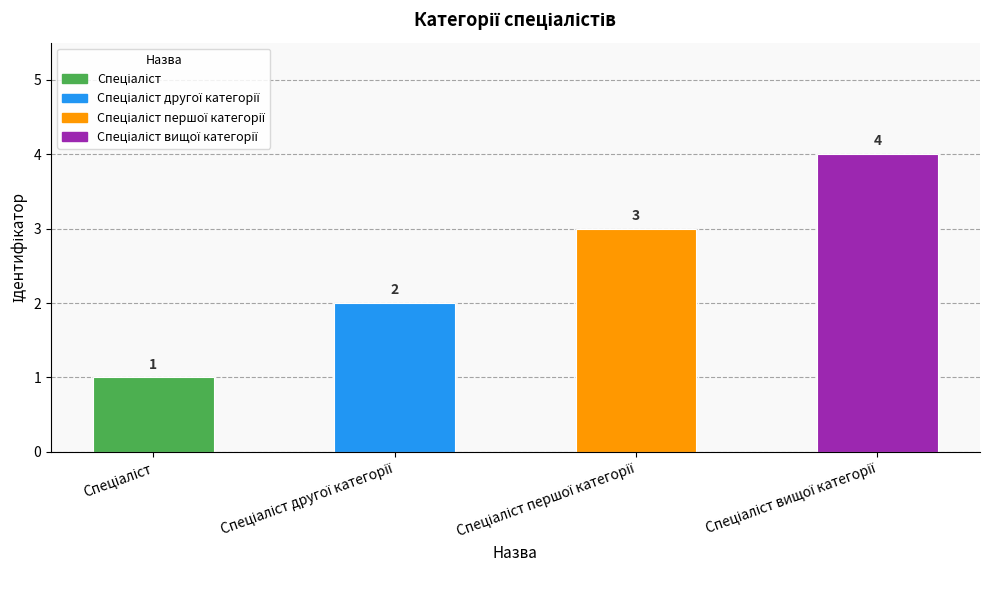

Count the values in the range 2 to 4.

3